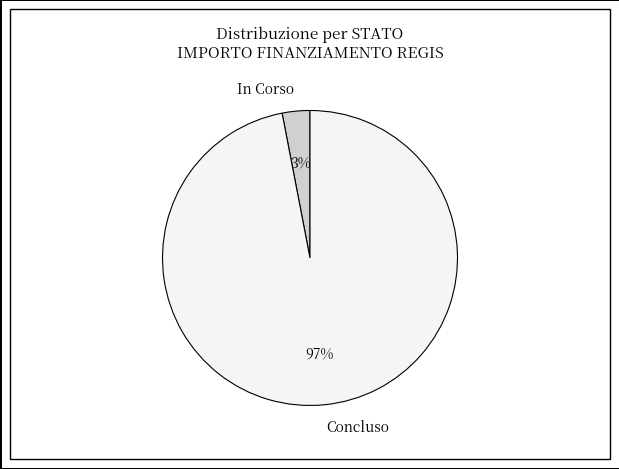

To the nearest percent, what is the difference between the largest and smallest slice percentages?

94%